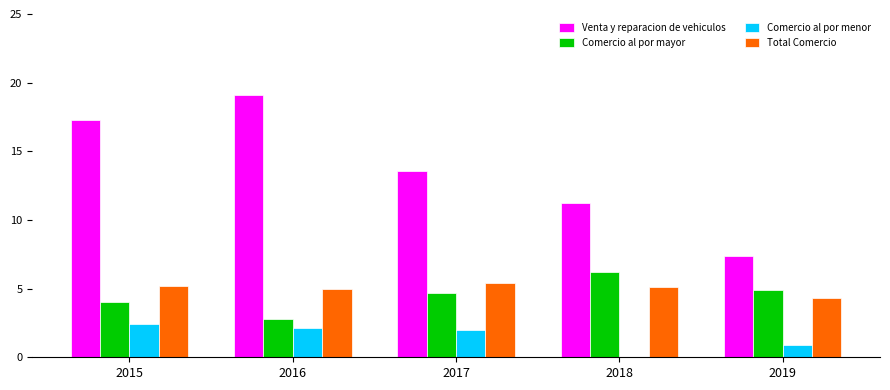

Count the number of categories in the chart.

5